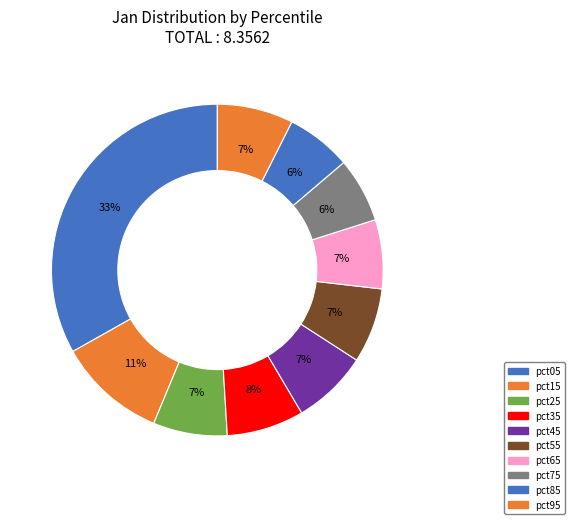

What percentage do pct15 and pct65 together represent?

17.3%